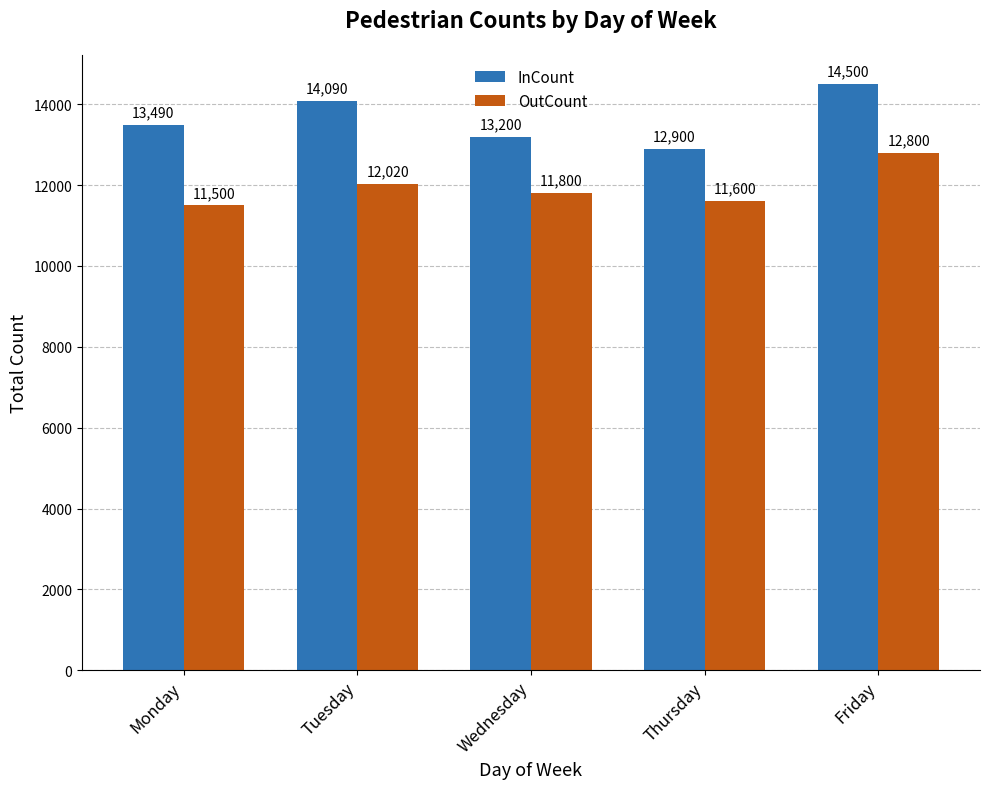

At how many categories does at least one series exceed 12805?

5